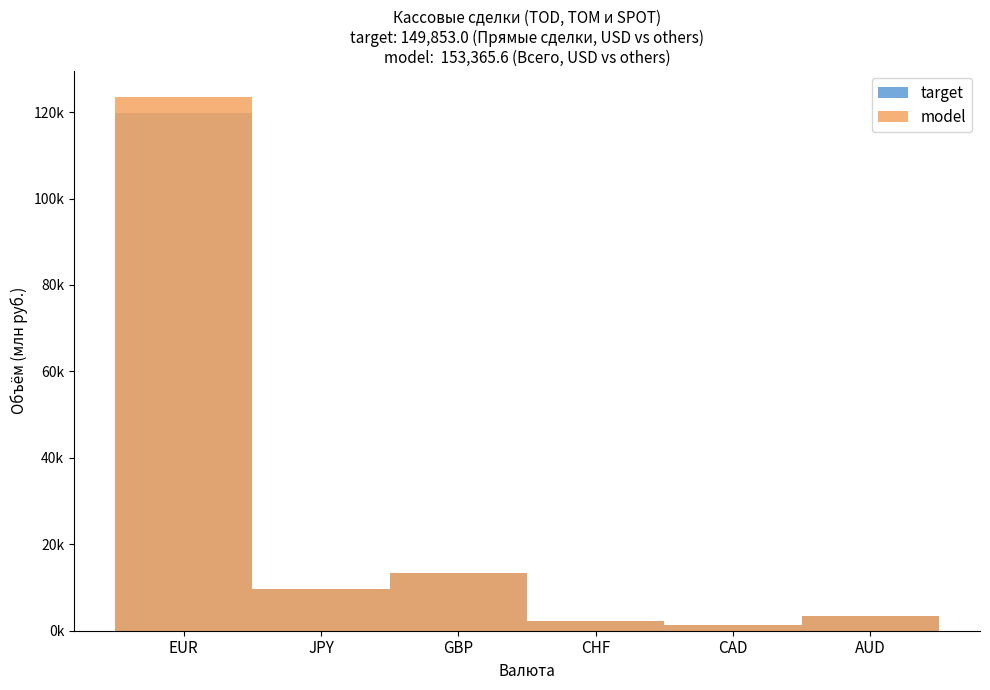

Is it true that target equals 1374.2 at CAD?

True